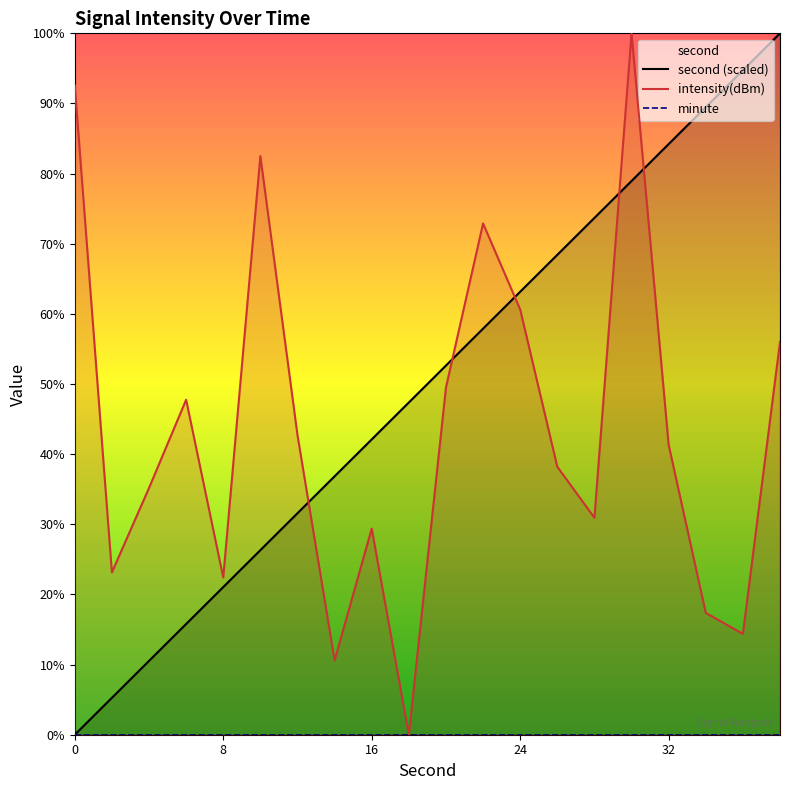

The value of intensity(dBm) at 16 is 53.4. True or false?

False